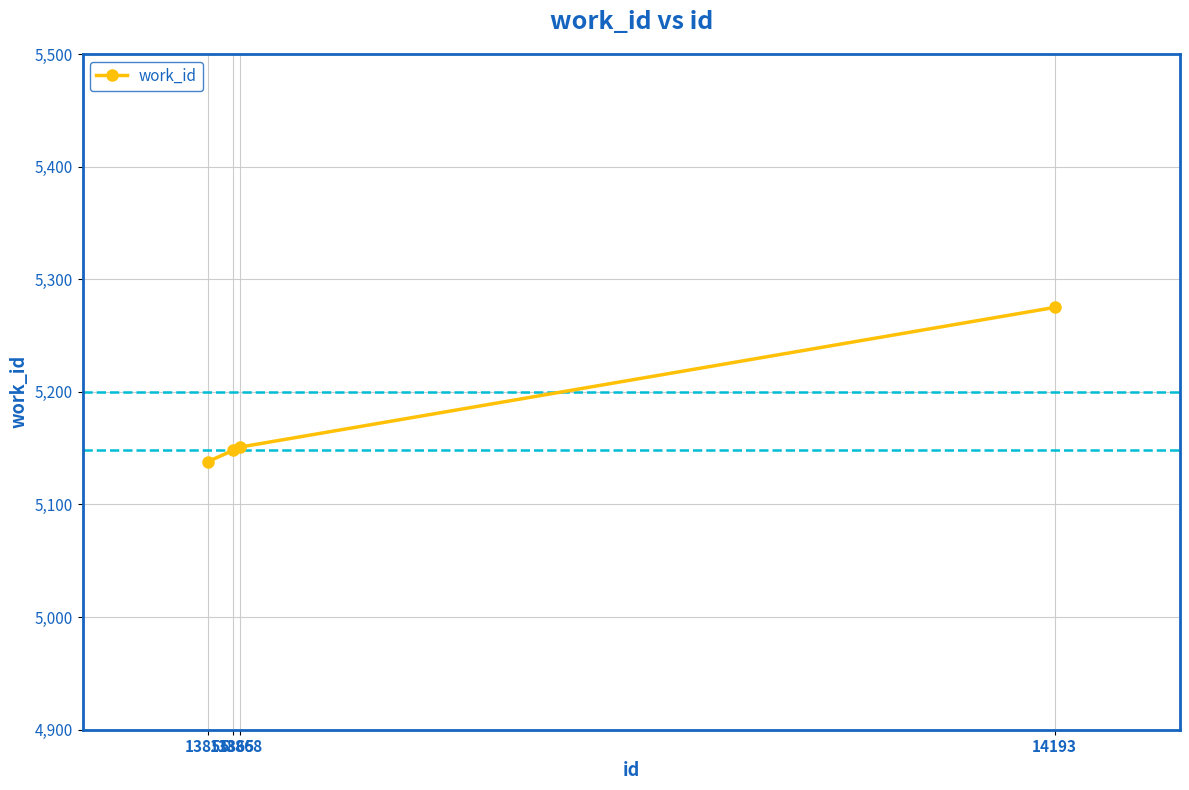

What is the difference between the maximum and minimum values?

137